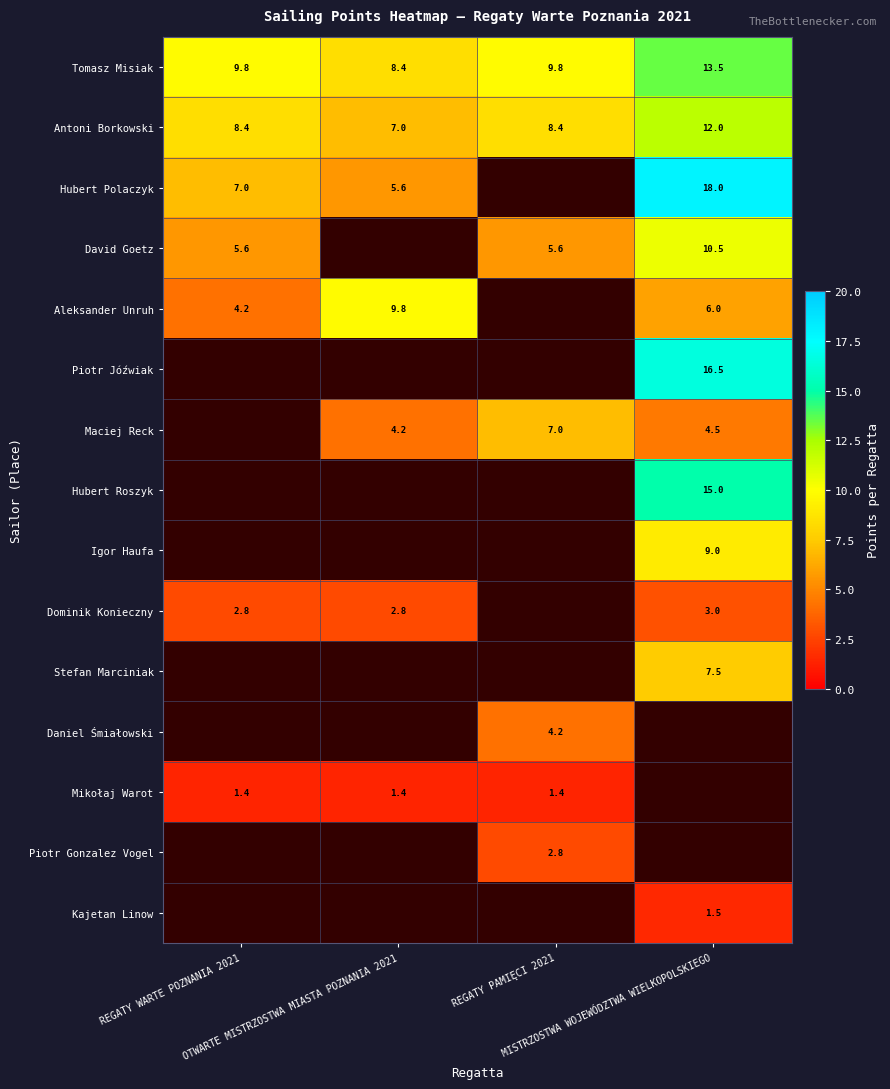

What is the difference between the maximum and minimum values in the Antoni Borkowski series?

5.0